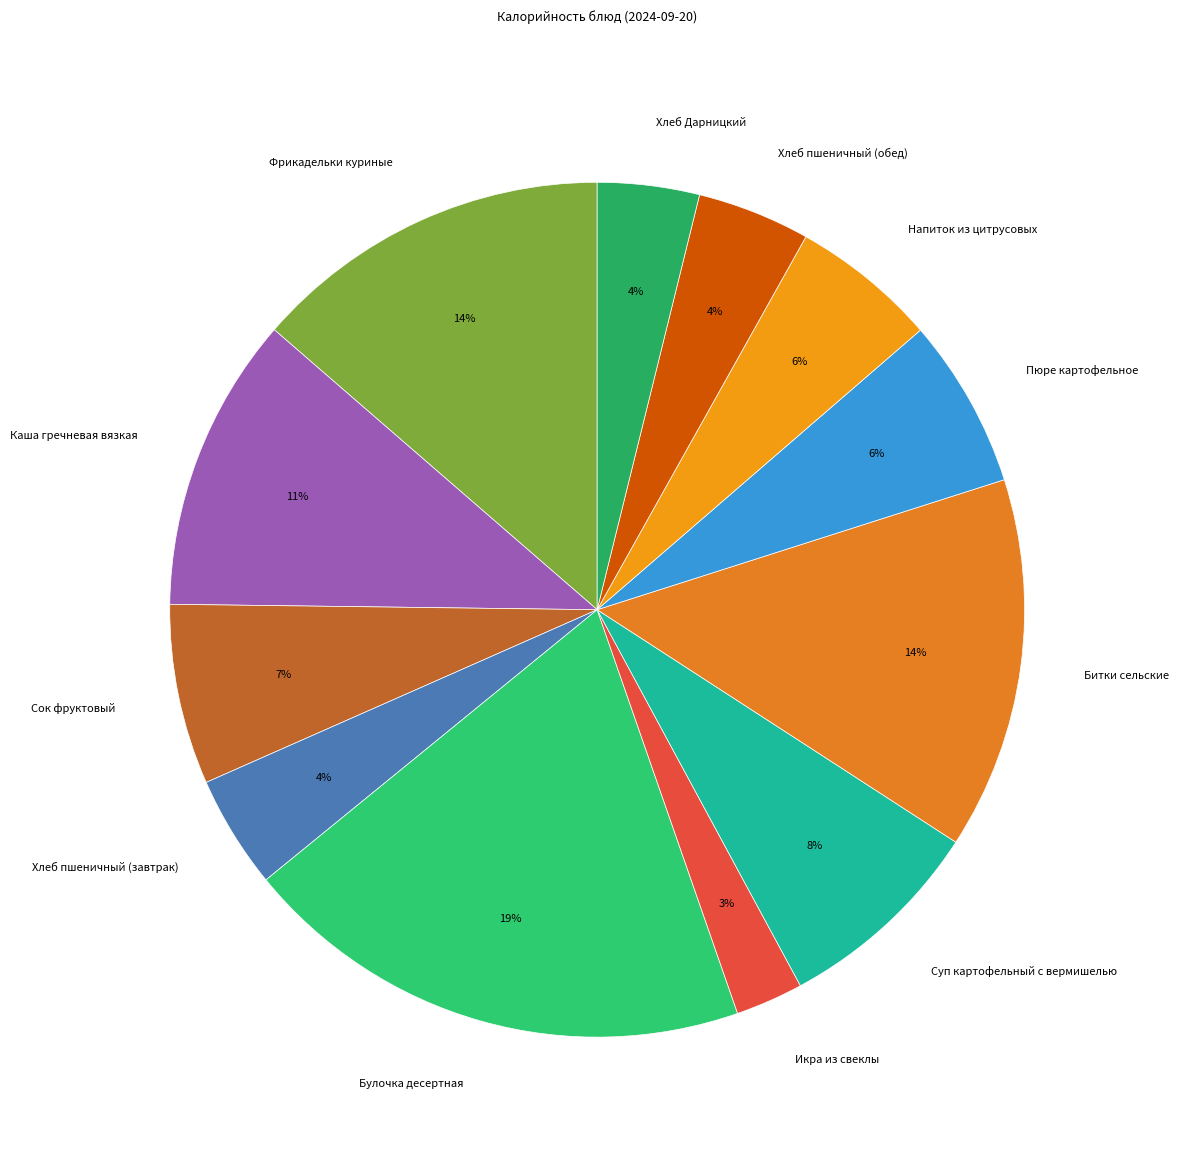

The Суп картофельный с вермишелью slice represents 16% of the pie. True or false?

False